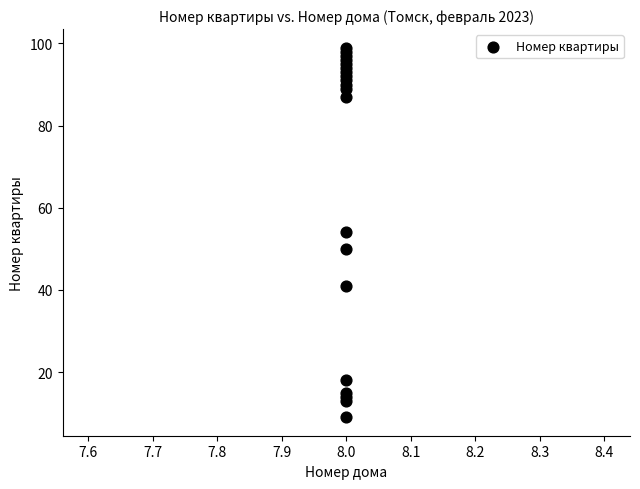

What is the range of Y values (max minus min)?

90